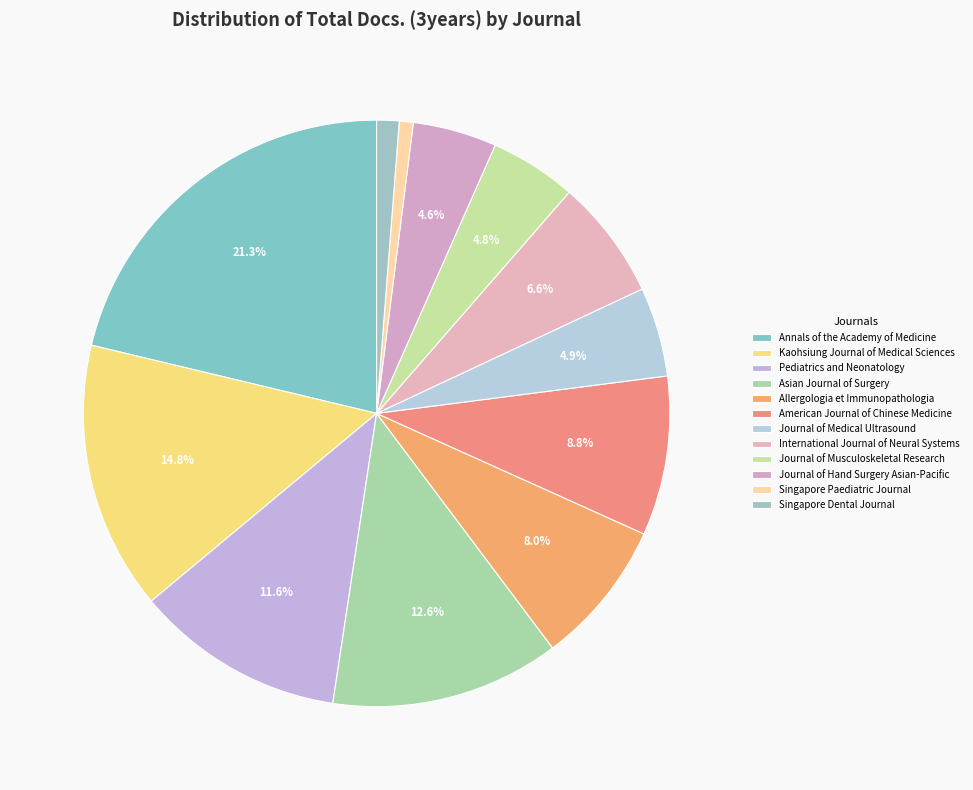

To the nearest percent, what is the difference between the Singapore Paediatric Journal and American Journal of Chinese Medicine slice percentages?

8%